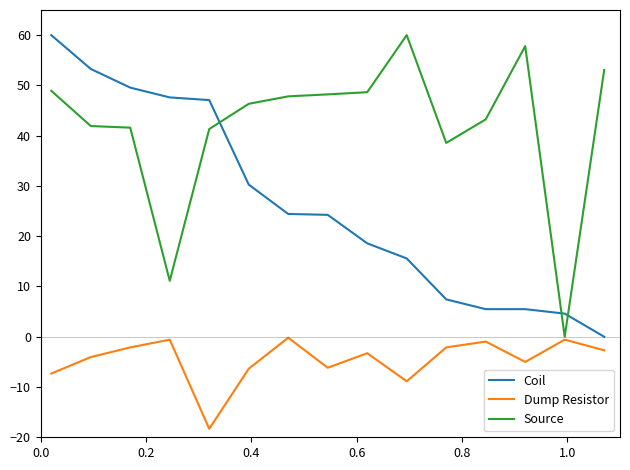

How many times do Coil and Source cross each other?

3